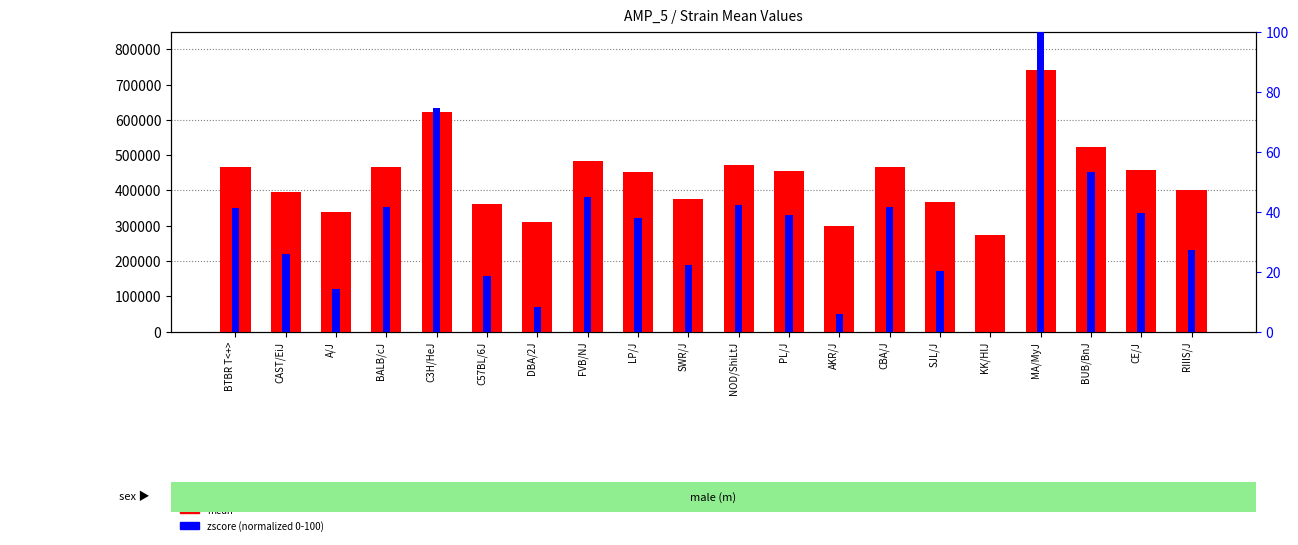

How many series are shown in this chart?

2